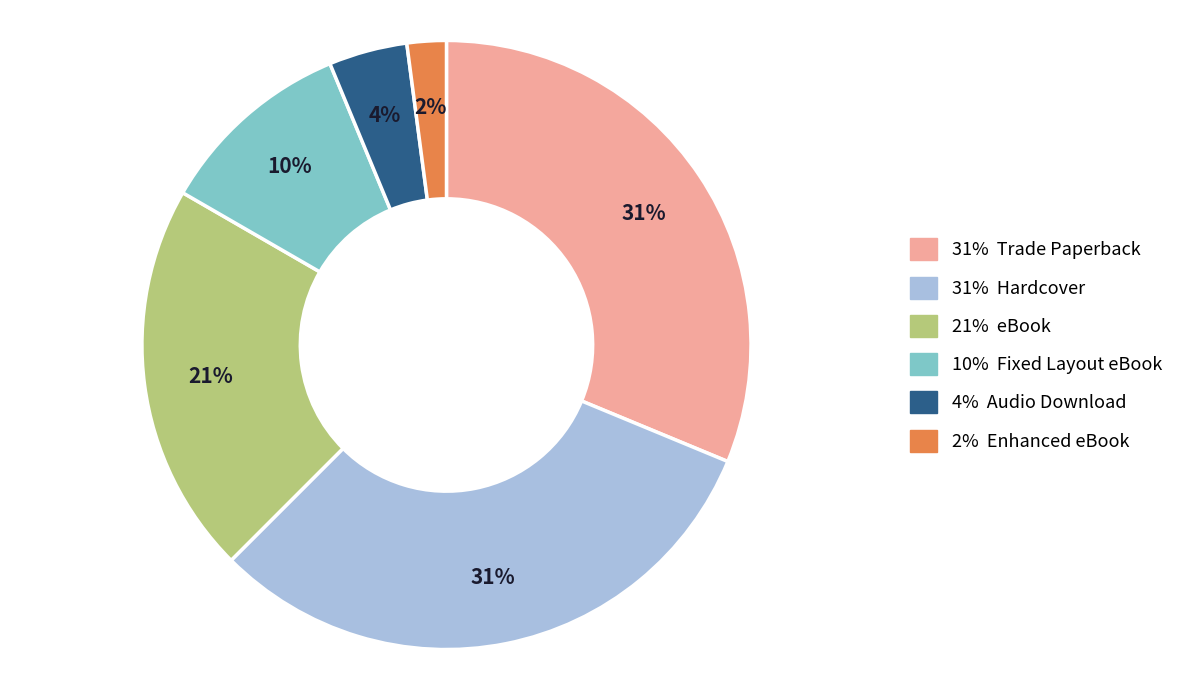

To the nearest percent, what is the difference between the largest and smallest slice percentages?

29%